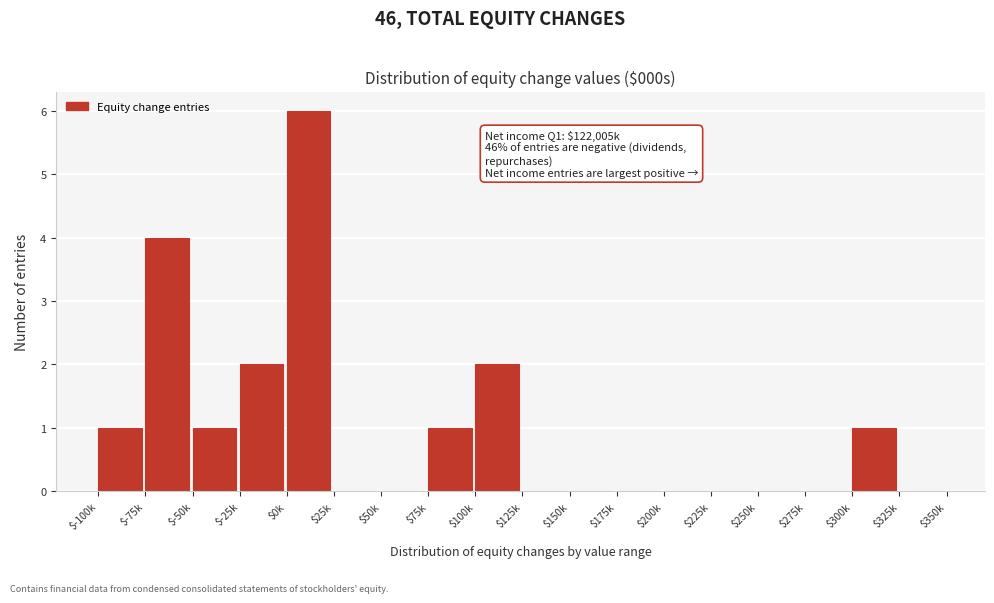

What is the maximum value shown in the chart?

6